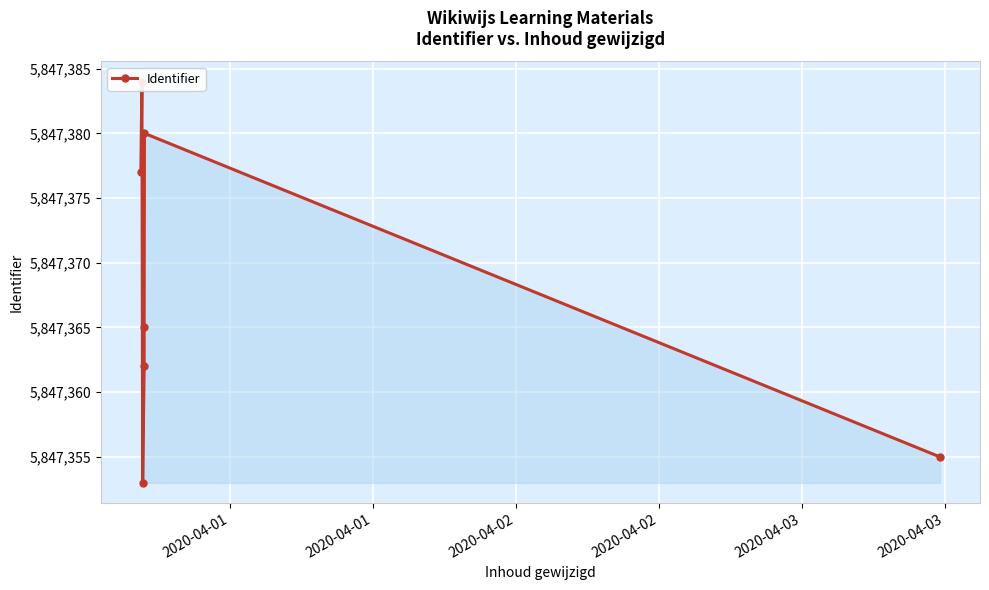

Reading left to right, what are all the values shown in this chart?

5847377	5847384	5847353	5847362	5847365	5847380	5847355